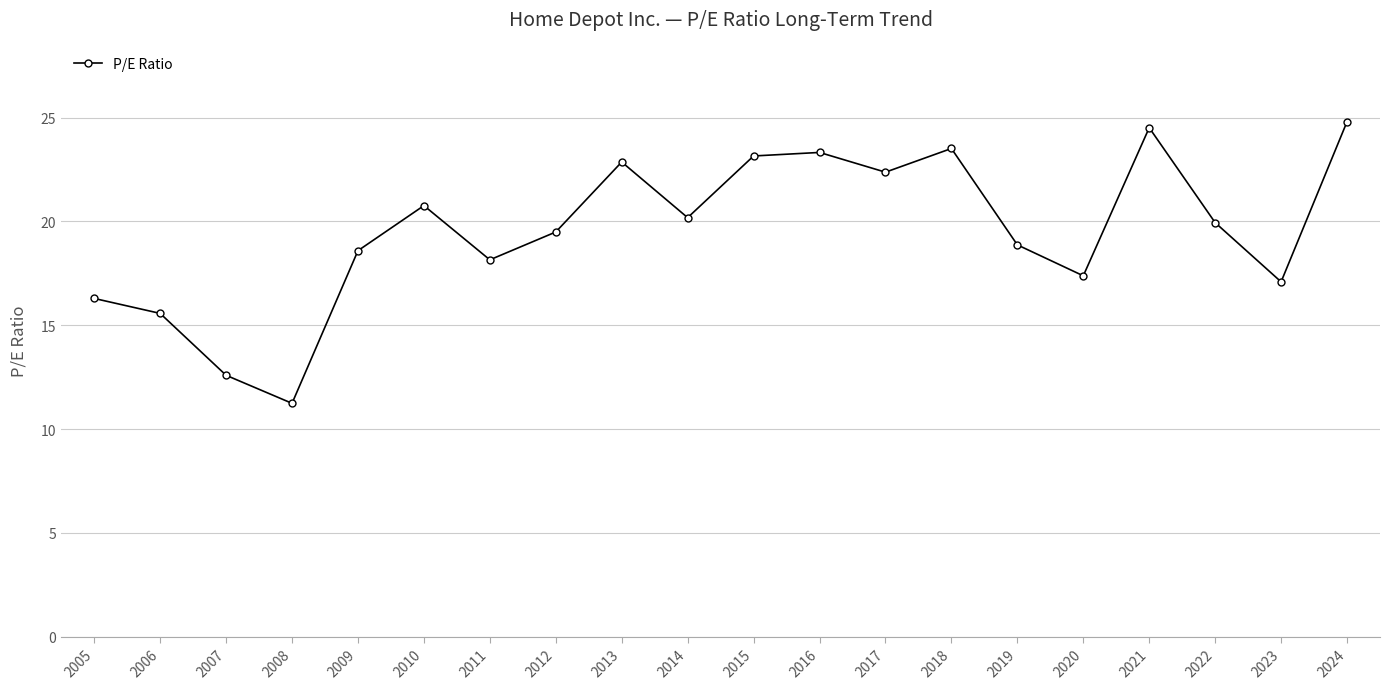

At which category does the data reach its first local peak?

2010